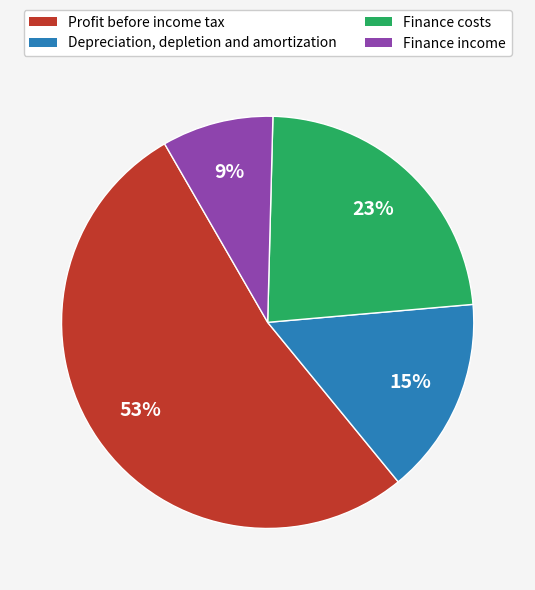

Count the number of slices in the pie.

4